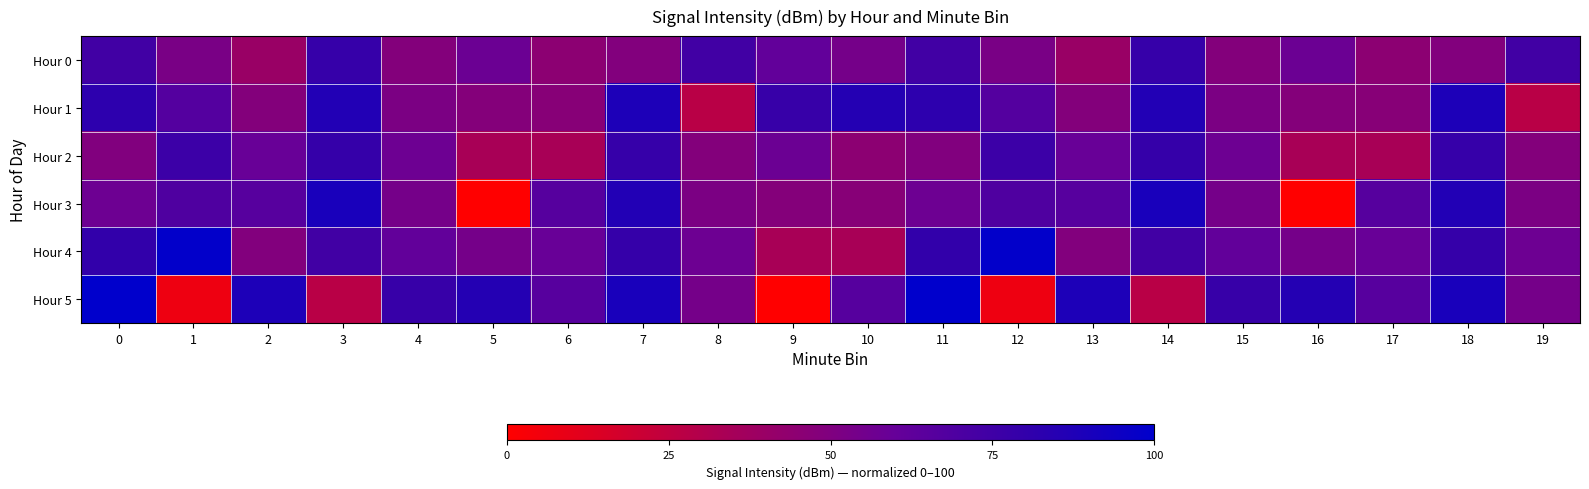

At 4, list the series in order from largest to smallest.

Hour 5, Hour 4, Hour 2, Hour 3, Hour 1, Hour 0